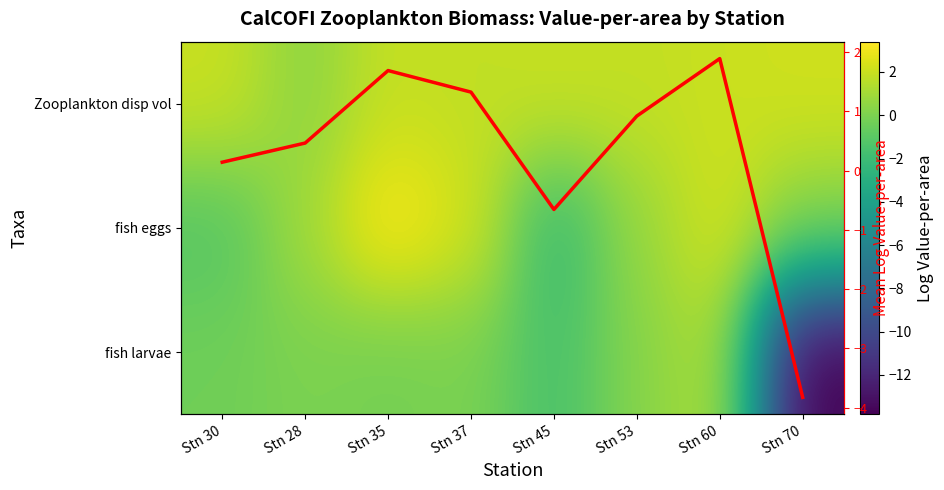

At how many categories does at least one series exceed -1?

8